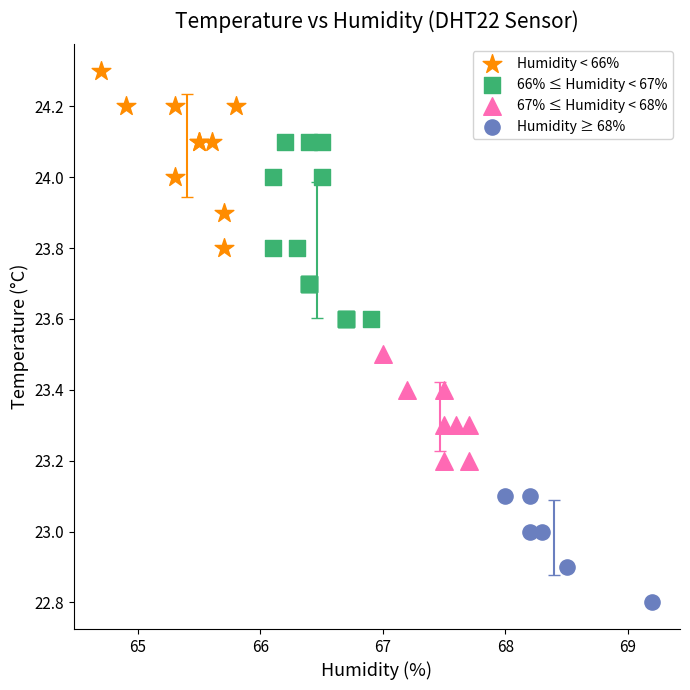

Which series reaches the minimum Y coordinate?

Humidity ≥ 68%